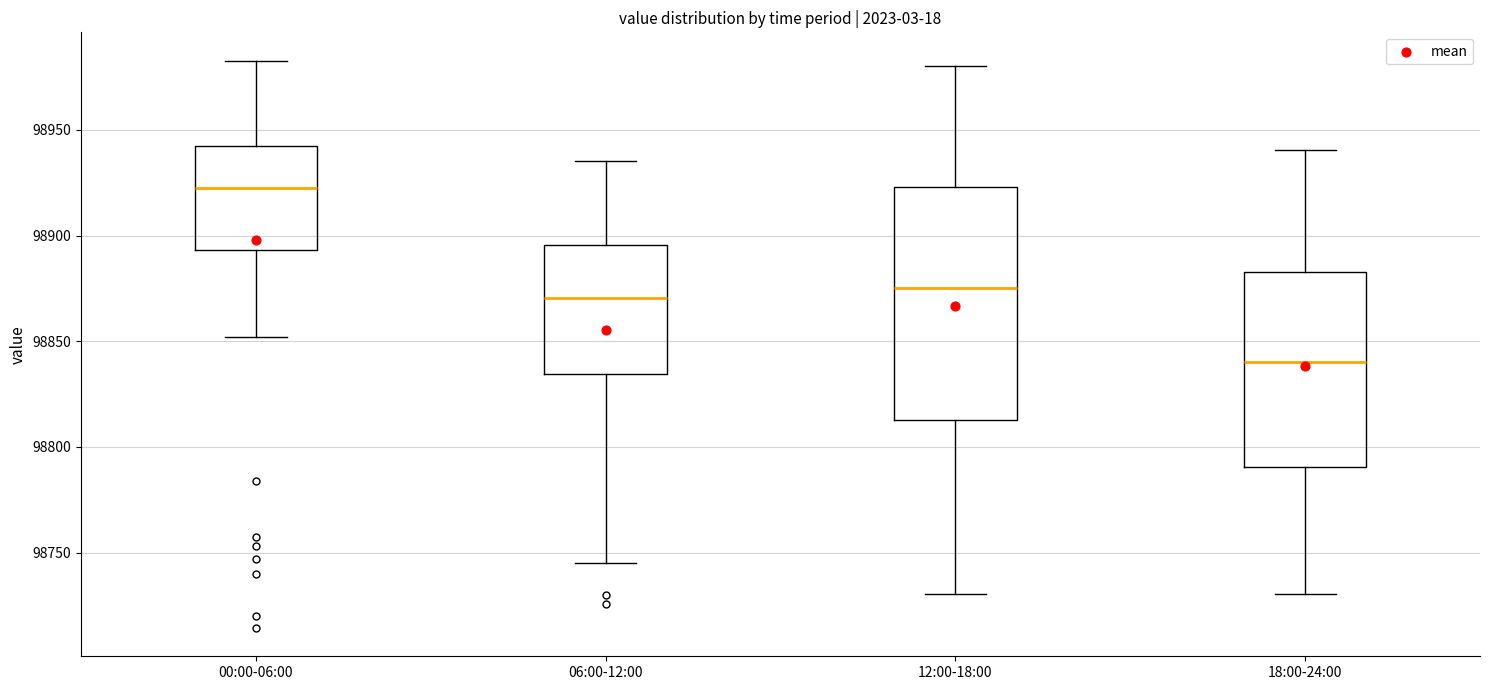

Reading left to right, read every box against the y-axis: the position of its median line, the range the box covers, and the ends of its whiskers. The values are not printed on the chart, so give them approximately, as read against the axis.

00:00-06:00: median 98925, box 98895 to 98940, whiskers 98850 to 98985
06:00-12:00: median 98870, box 98835 to 98895, whiskers 98745 to 98935
12:00-18:00: median 98875, box 98815 to 98925, whiskers 98730 to 98980
18:00-24:00: median 98840, box 98790 to 98885, whiskers 98730 to 98940